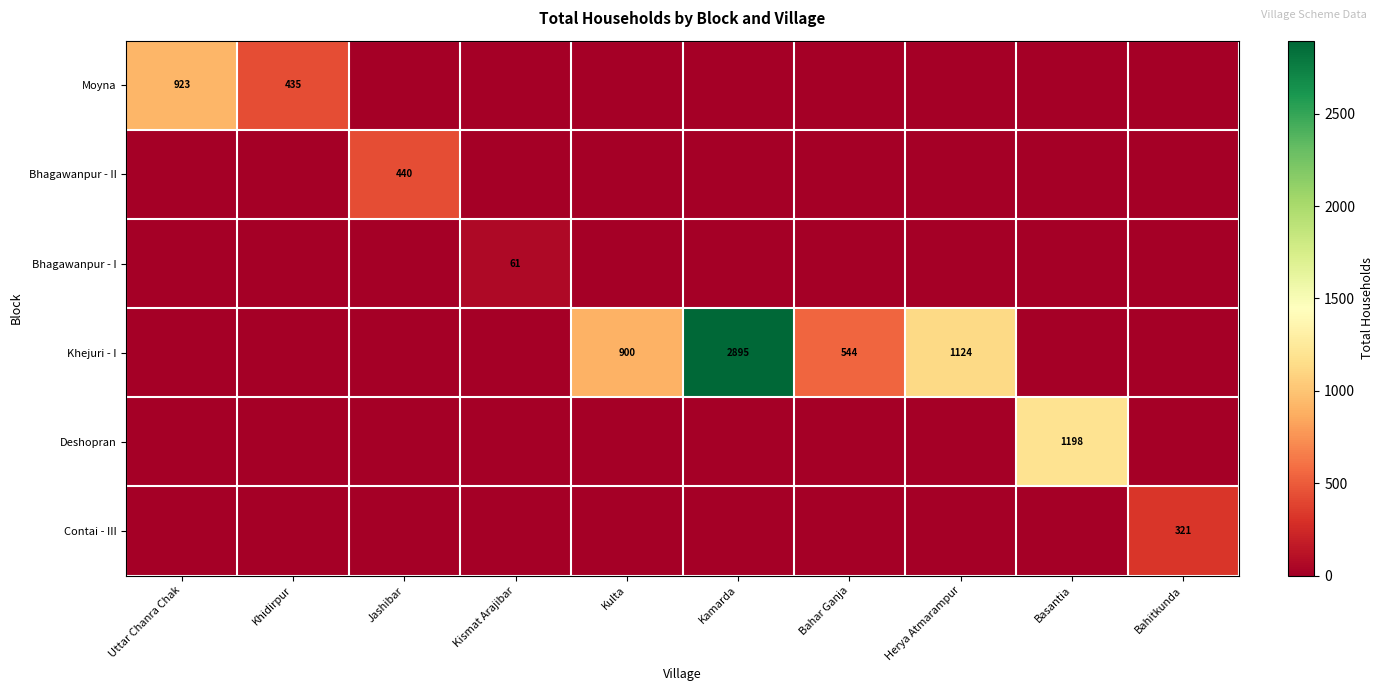

Between Kamarda and Basantia, which series saw the biggest shift?

Khejuri - I